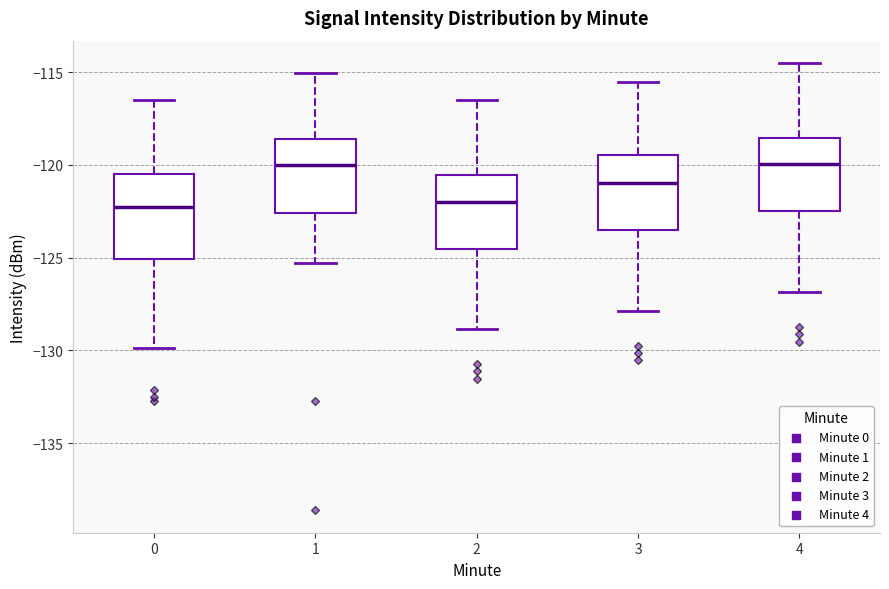

Reading left to right, read every box against the y-axis: the position of its median line, the range the box covers, and the ends of its whiskers. The values are not printed on the chart, so give them approximately, as read against the axis.

0: median -122.5, box -125.0 to -120.5, whiskers -130.0 to -116.5
1: median -120.0, box -122.5 to -118.5, whiskers -125.5 to -115.0
2: median -122.0, box -124.5 to -120.5, whiskers -129.0 to -116.5
3: median -121.0, box -123.5 to -119.5, whiskers -128.0 to -115.5
4: median -120.0, box -122.5 to -118.5, whiskers -127.0 to -114.5